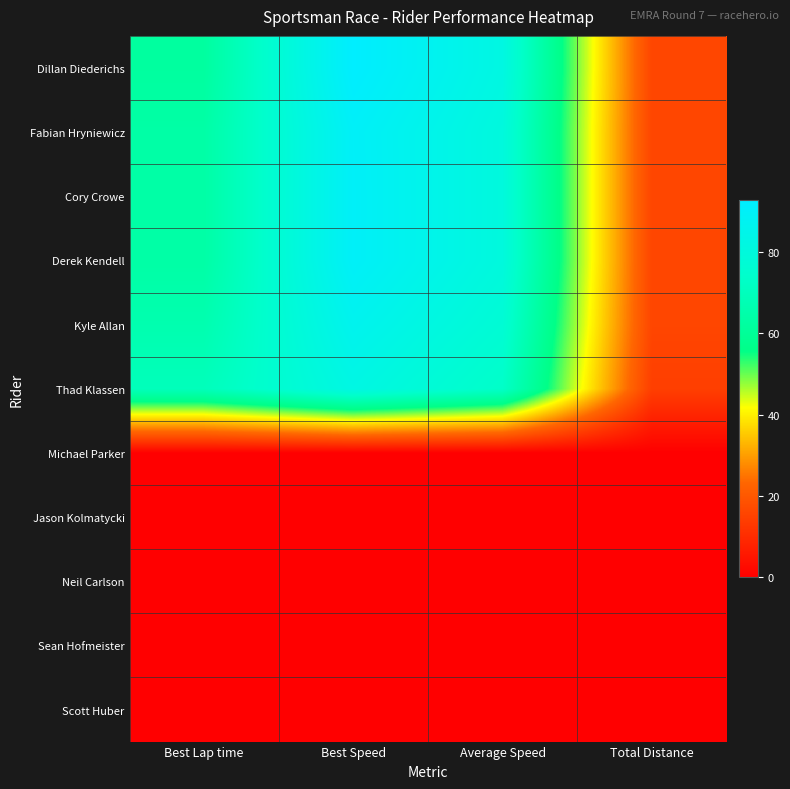

How many series are shown in this chart?

11